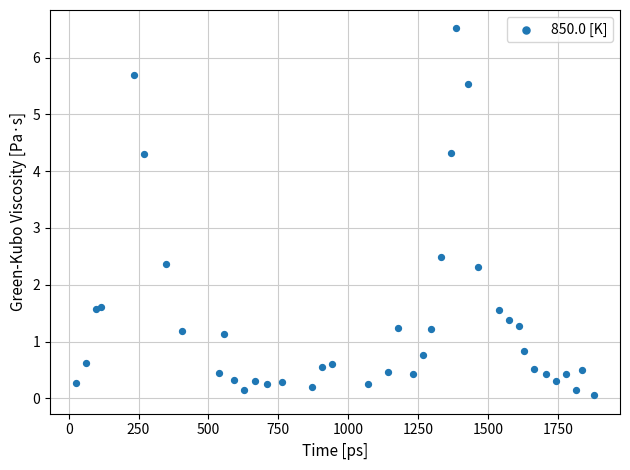

What Y value in the scatter plot is closest to 3?

2.5